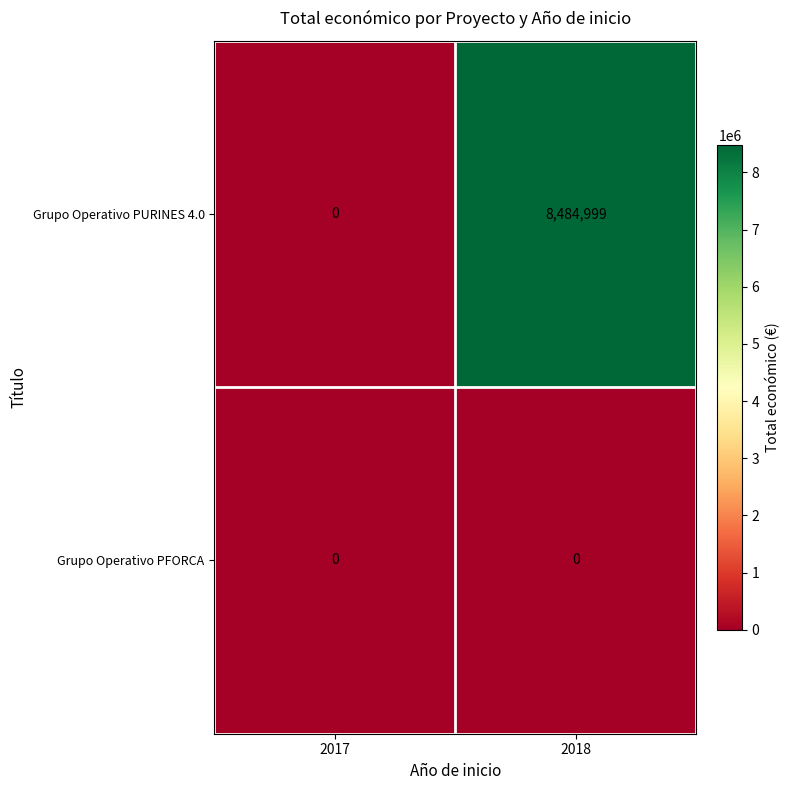

Reading left to right, what are all the values shown in this chart?

Grupo Operativo PURINES 4.0: 0	8484999
Grupo Operativo PFORCA: 0	0